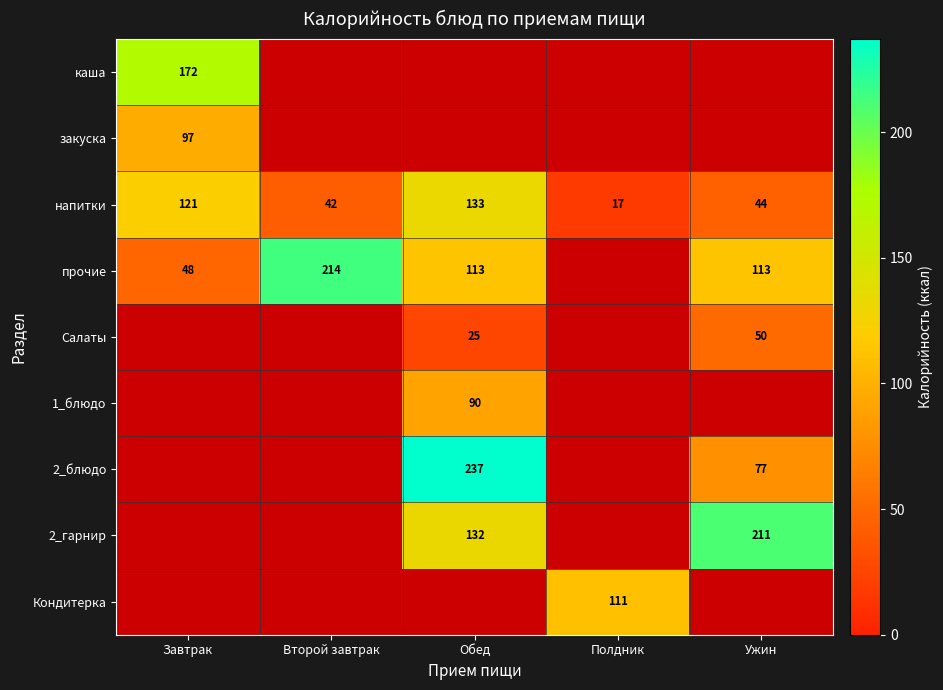

Is the value of Кондитерка at Полдник greater than the value of напитки at Обед?

No